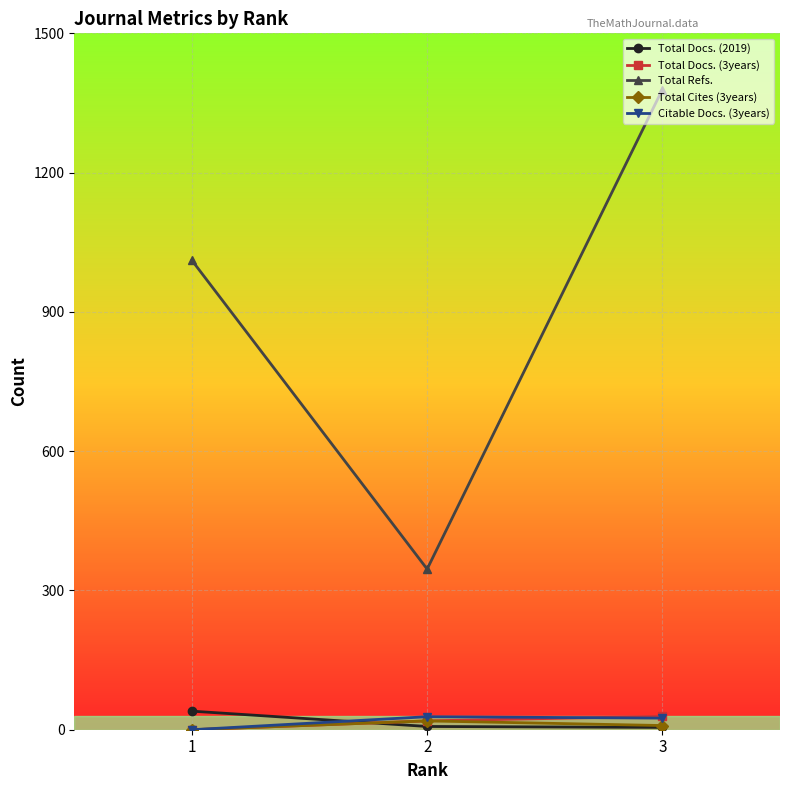

How many values in the Total Docs. (3years) series exceed 19?

1